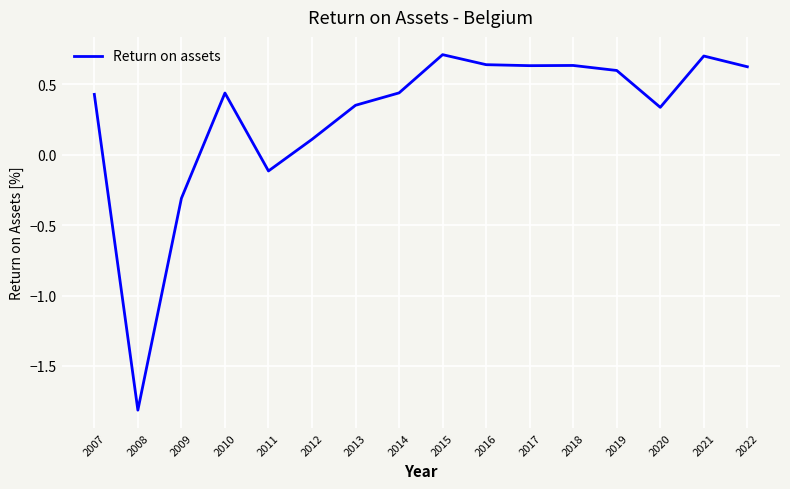

The chart shows a value of 0.7 at 2021. True or false?

True